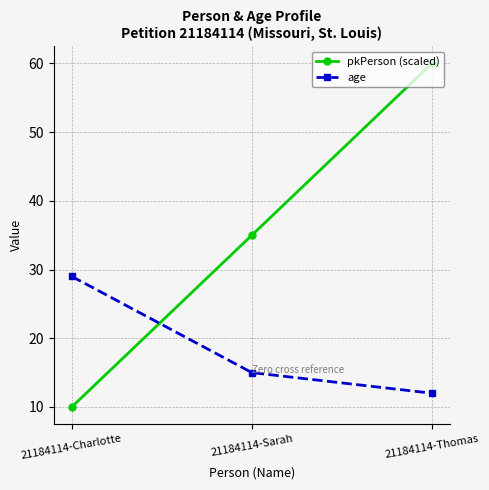

What is the value of the pkPerson (scaled) point at the 3rd from the left?

60.0